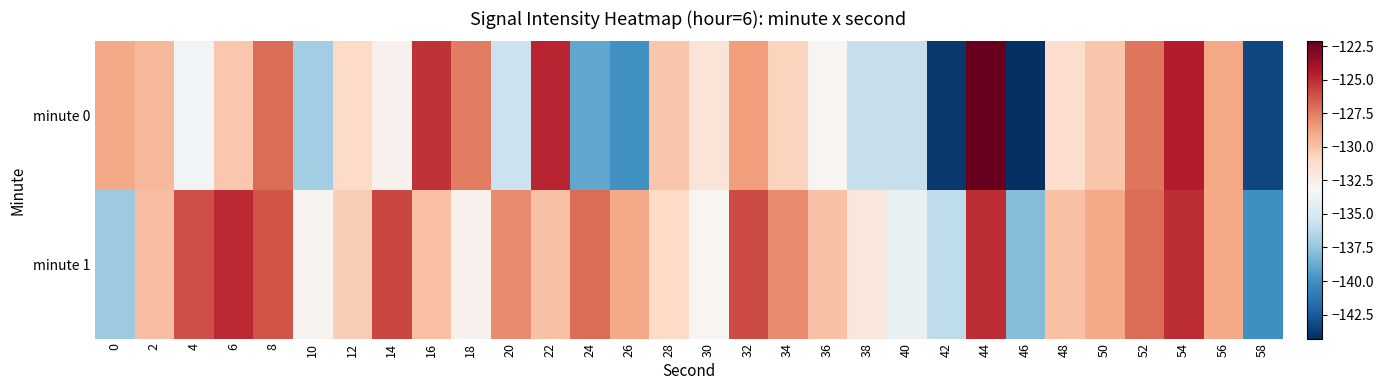

What is the total value across all series at 0?

-266.3